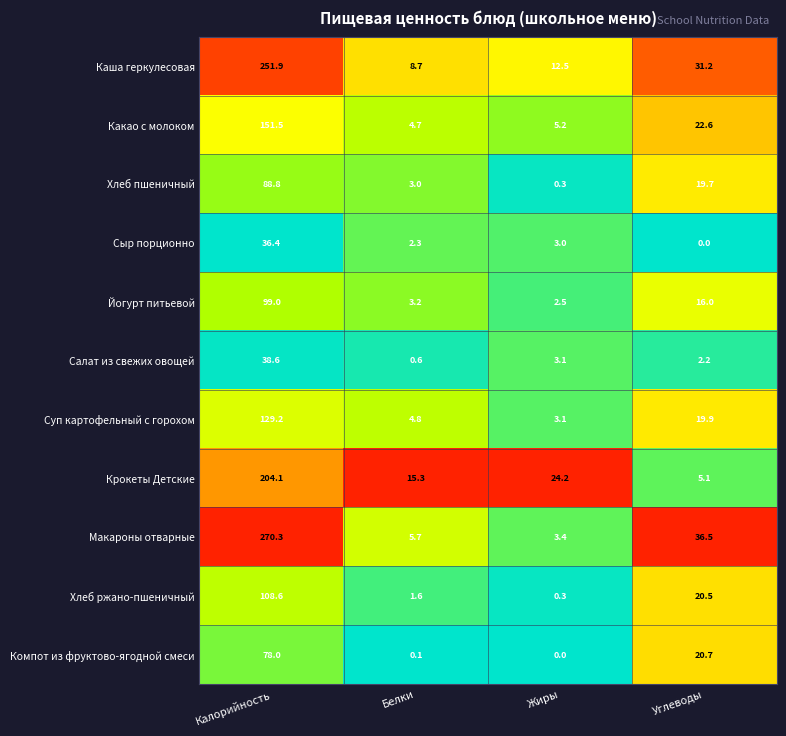

Which series has the widest spread of values?

Макароны отварные